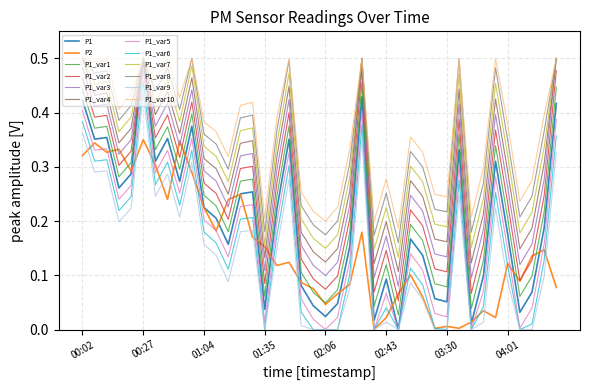

What is the label of the 12th point from the left?

01:09